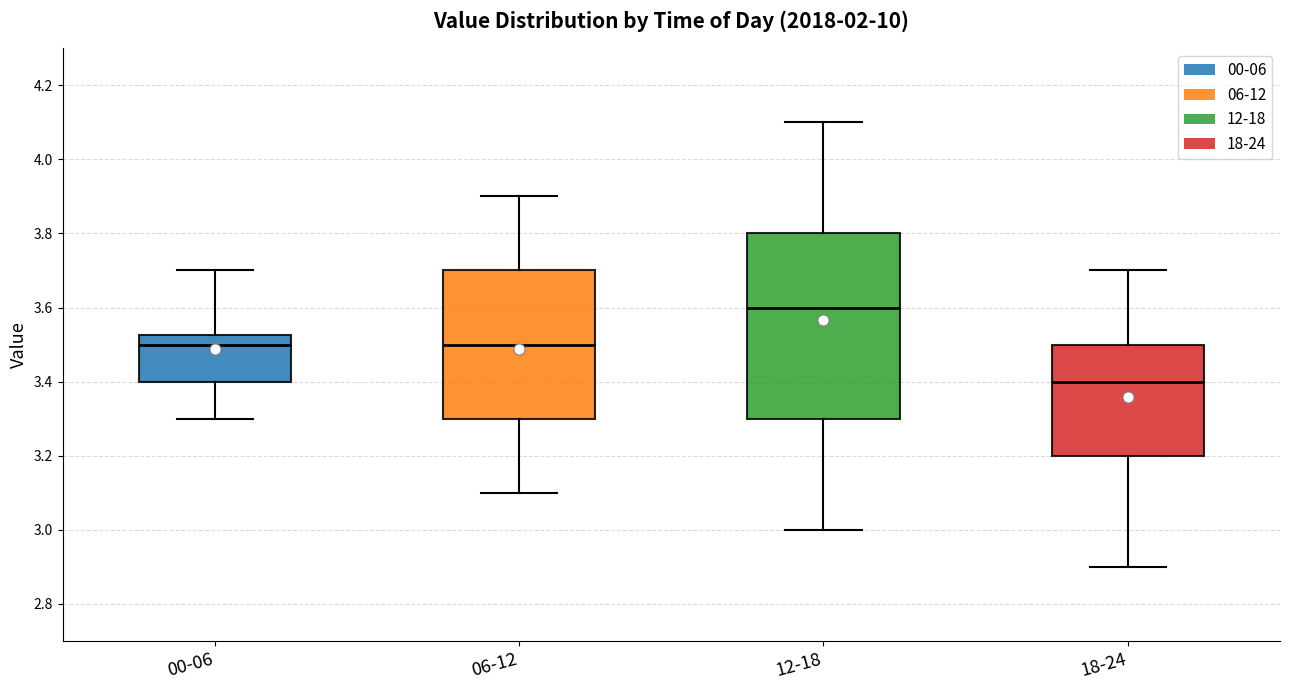

Where does the median line of the box for 18-24 sit on the y-axis? The values are not printed on the chart, so give them approximately, as read against the axis.

3.40